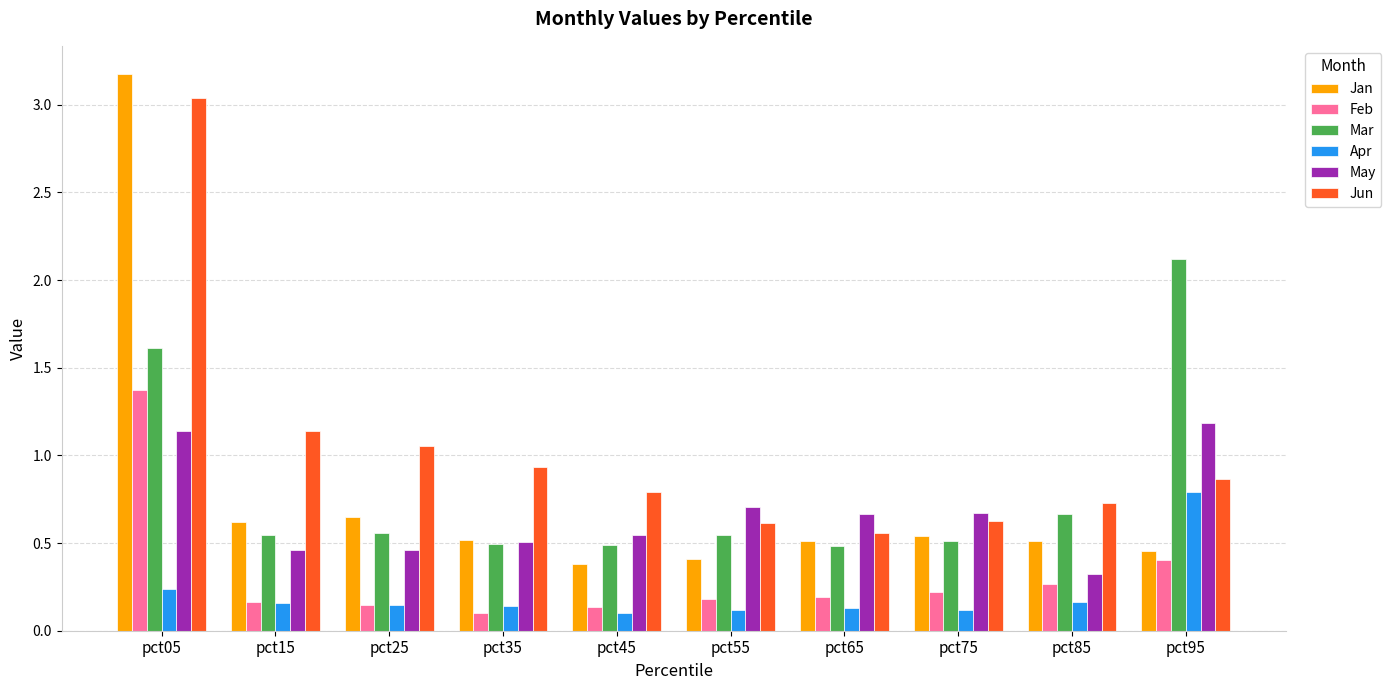

What is the sum of all Jan values?

7.8